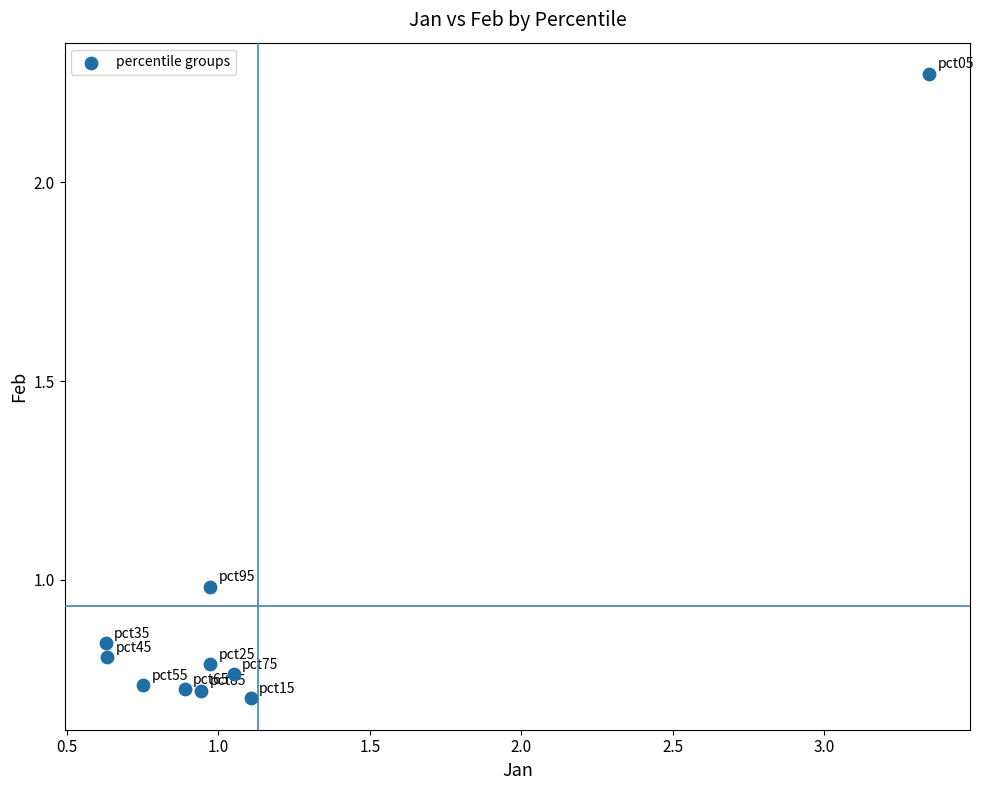

What is the range of Y values (max minus min)?

1.6